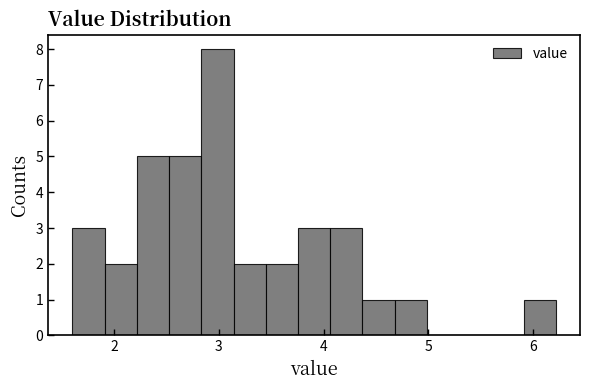

Read against the x-axis, roughly where is the centre of the tallest bar?

3.0